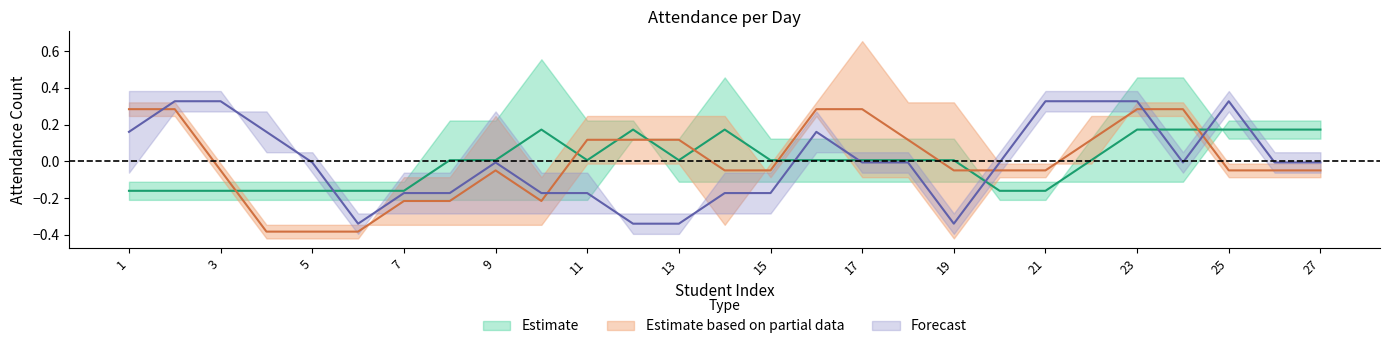

At how many categories does at least one series exceed 0?

21